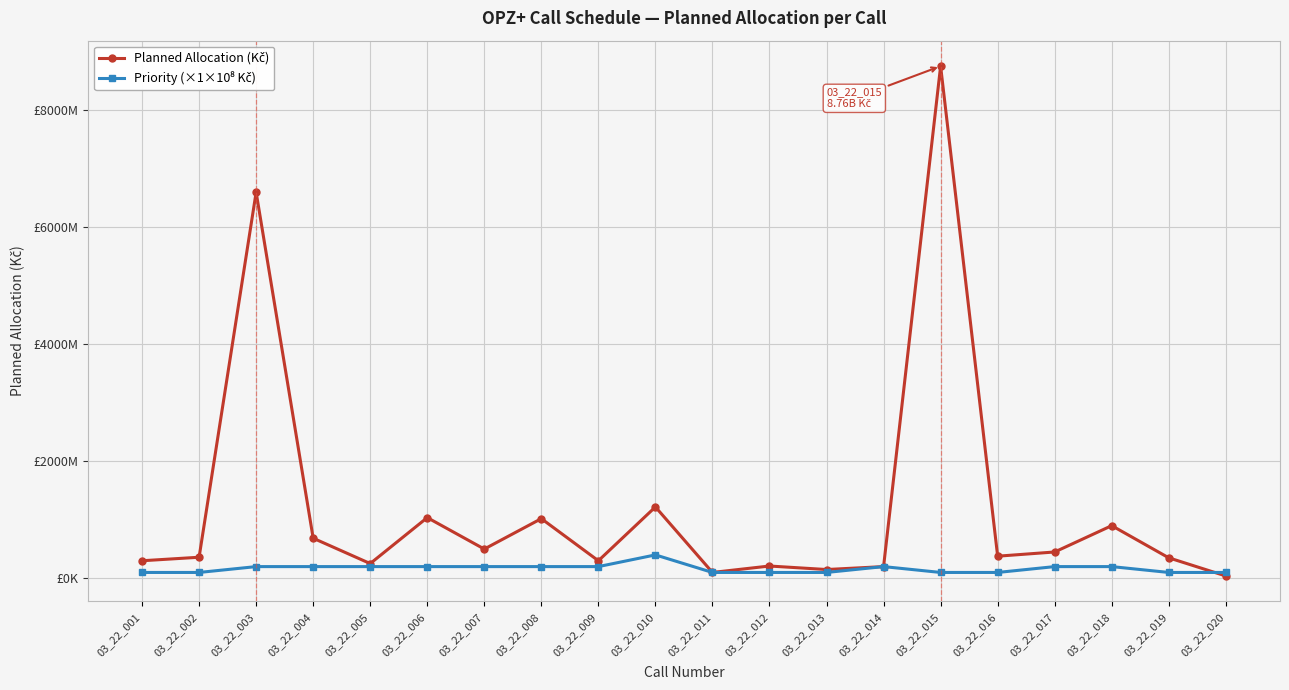

Which has a higher value, 03_22_020 or 03_22_003?

03_22_003